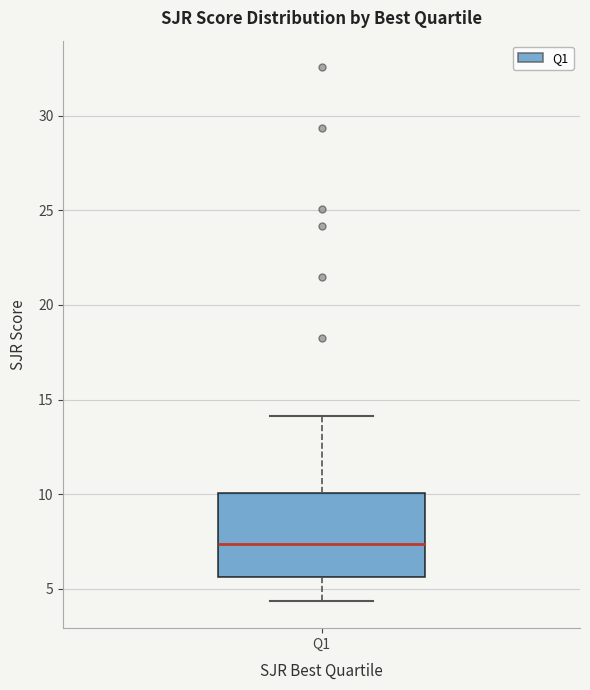

Read this box plot against the y-axis: the position of the median line, the range covered by the box, and the ends of both whiskers. The values are not printed on the chart, so give them approximately, as read against the axis.

median 7.5, box 5.5 to 10.0, whiskers 4.5 to 14.0